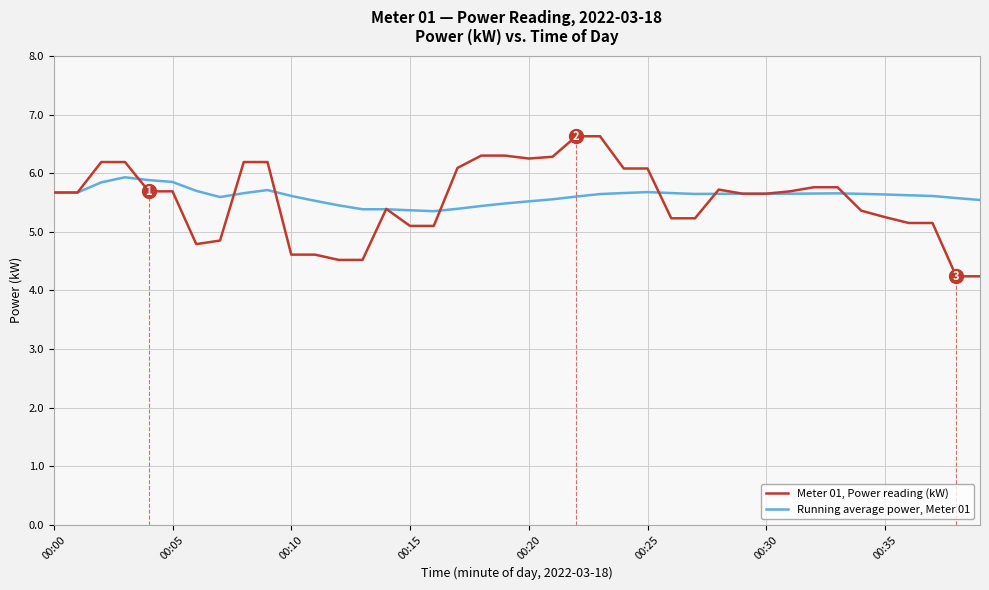

What is the average value of the Meter 01, Power reading (kW) series?

5.5